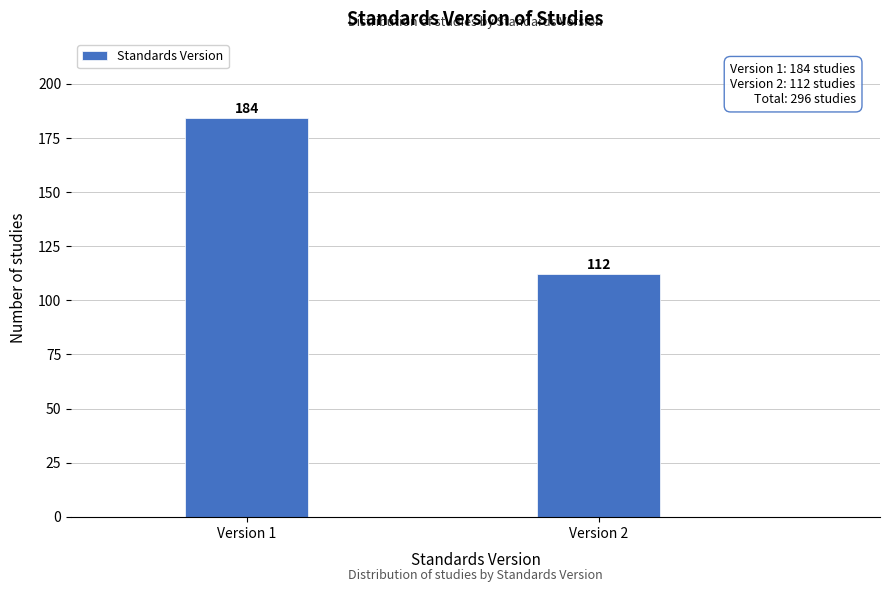

Reading left to right, transcribe all the data shown in this chart.

184	112